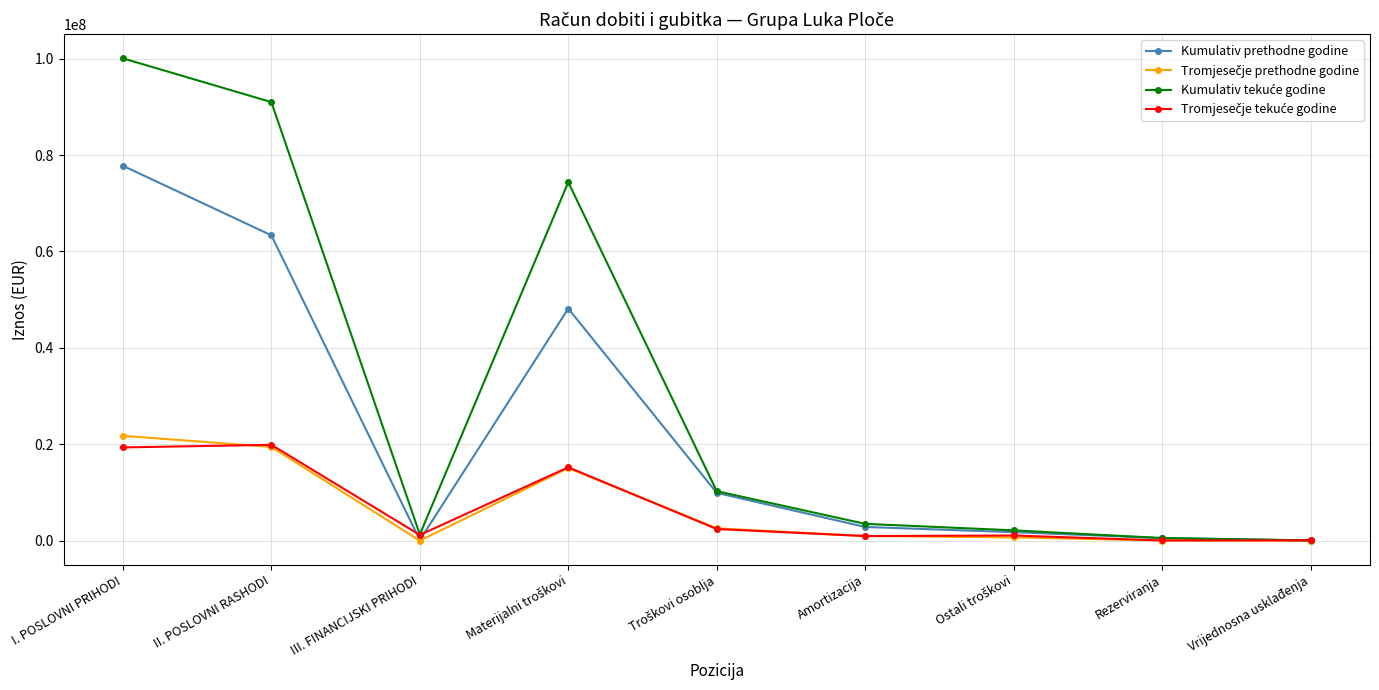

What is the spread (max minus min) of values at Rezerviranja?

512347